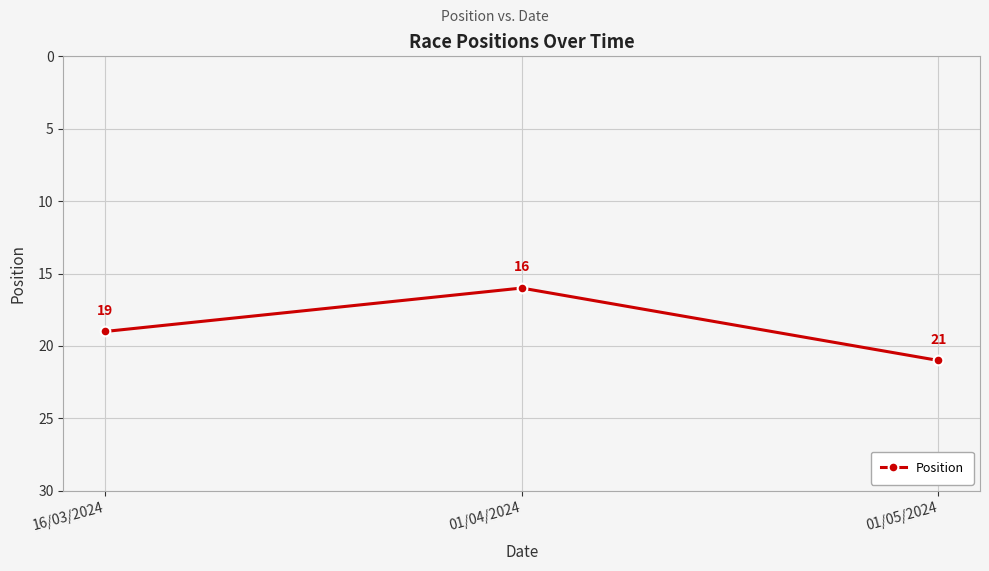

Count the values in the range 16 to 21.

3